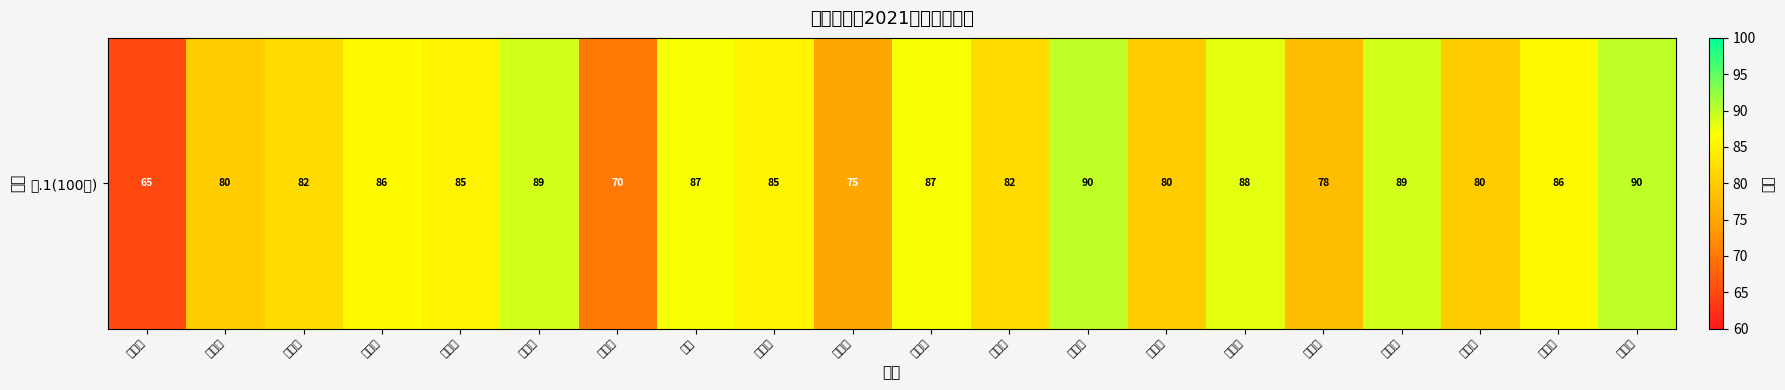

Which has a higher value, 王瑾仪 or 王子涵?

王瑾仪